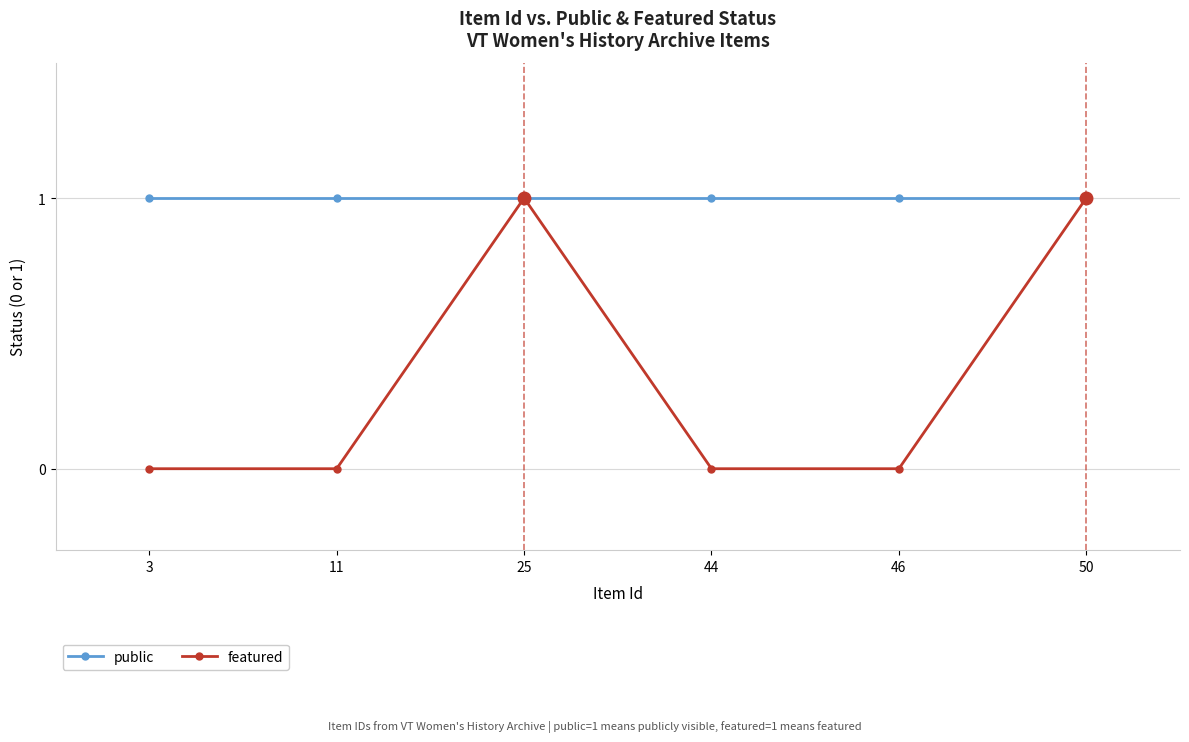

At 11, list the series in order from smallest to largest.

featured, public